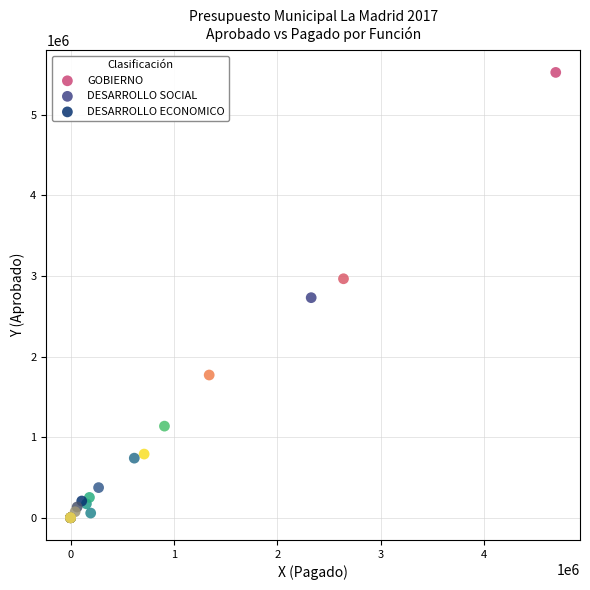

Which series has the largest Y range (max minus min)?

GOBIERNO